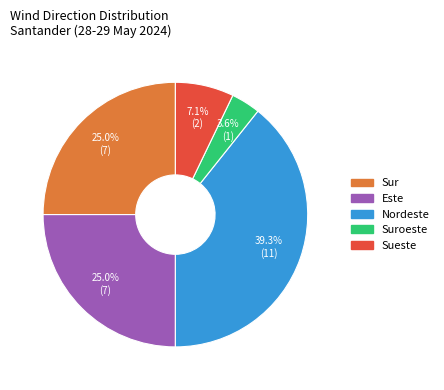

Is there any slice that represents more than half of the pie?

No